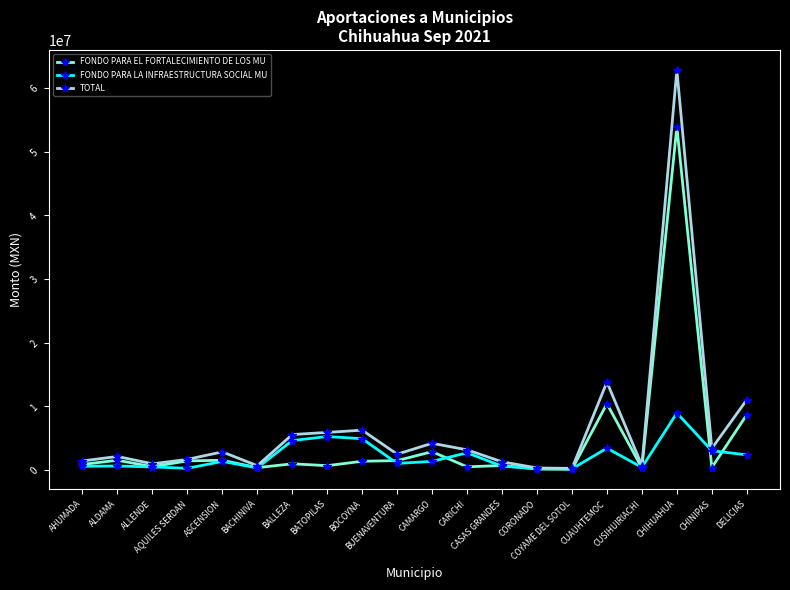

Which series has the widest spread of values?

TOTAL